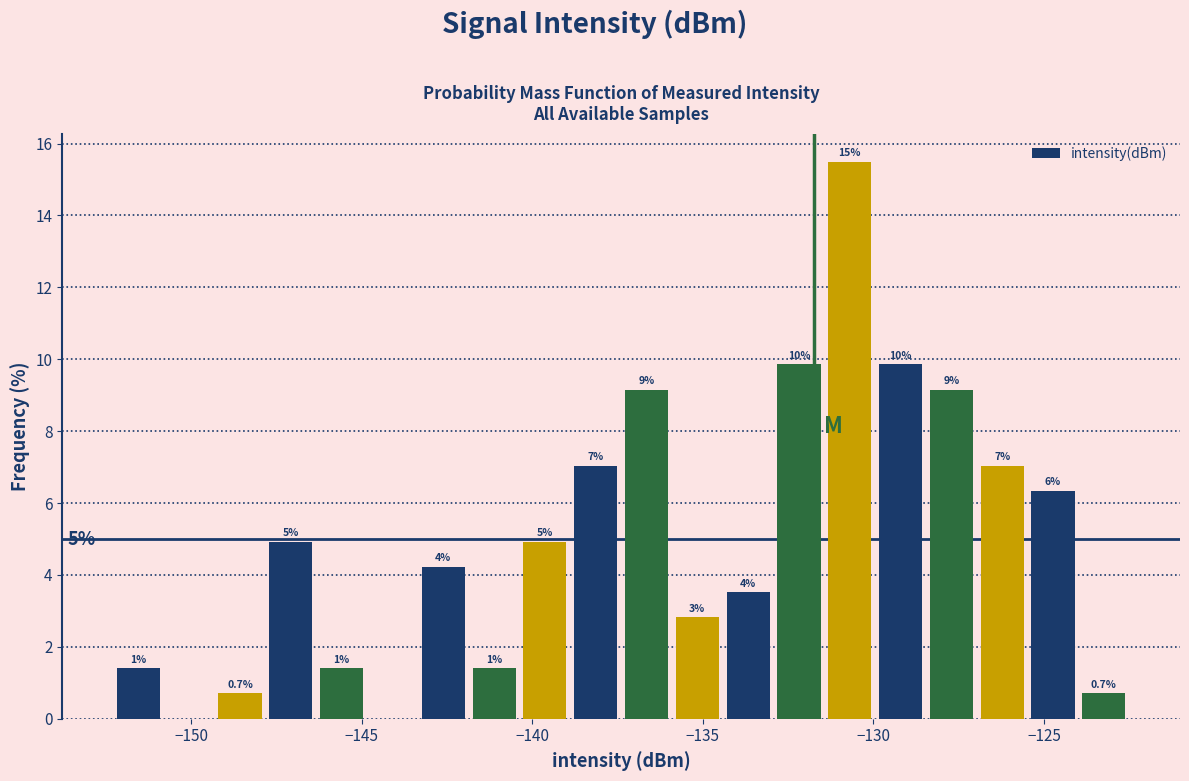

Read against the x-axis, roughly where is the centre of the tallest bar?

-130.5